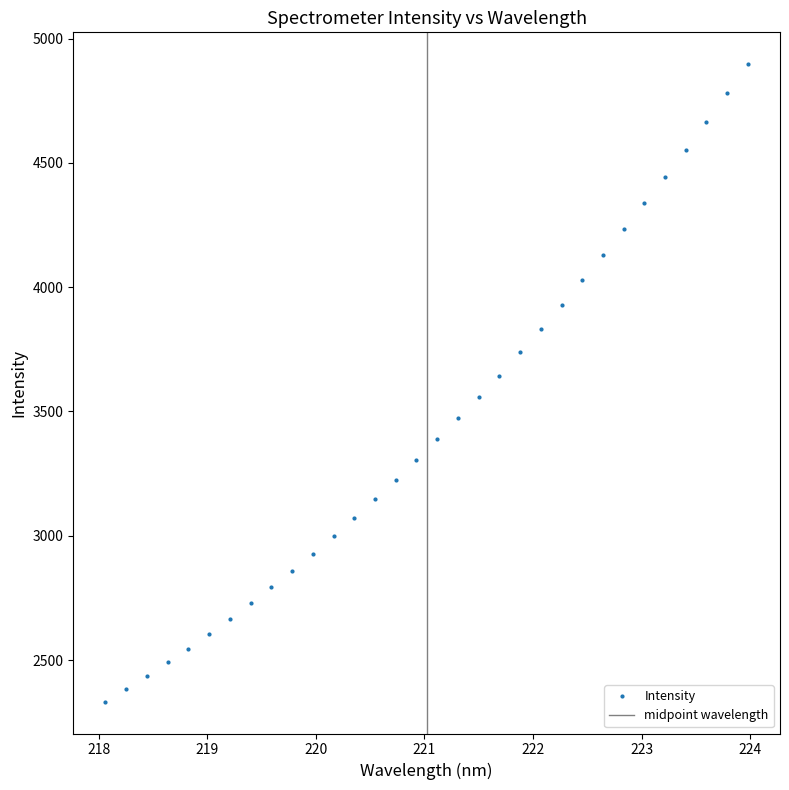

Is this an area chart (filled region under the line)?

No